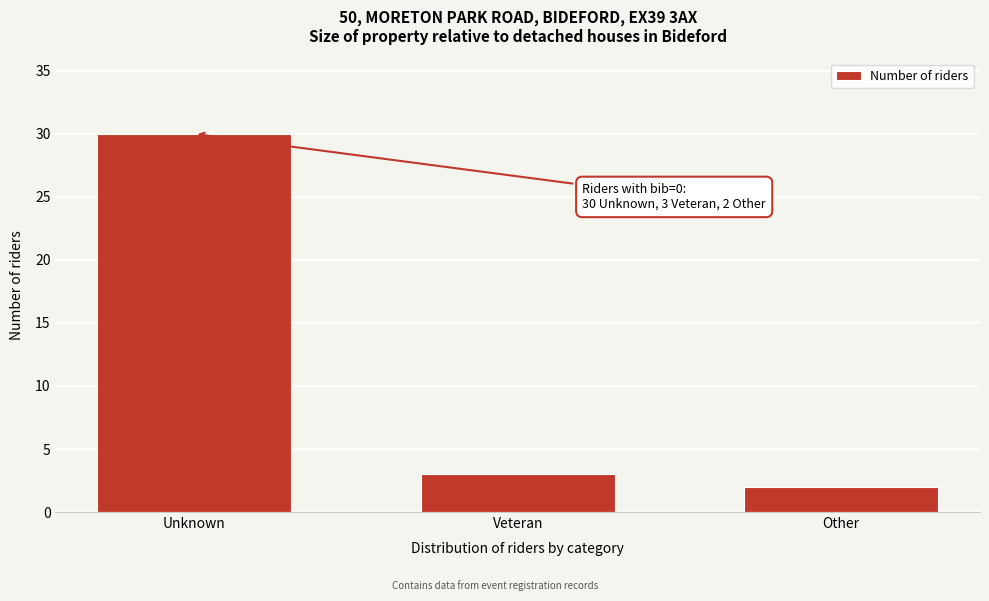

Reading left to right, list all the values displayed in this chart.

Unknown=30	Veteran=3	Other=2